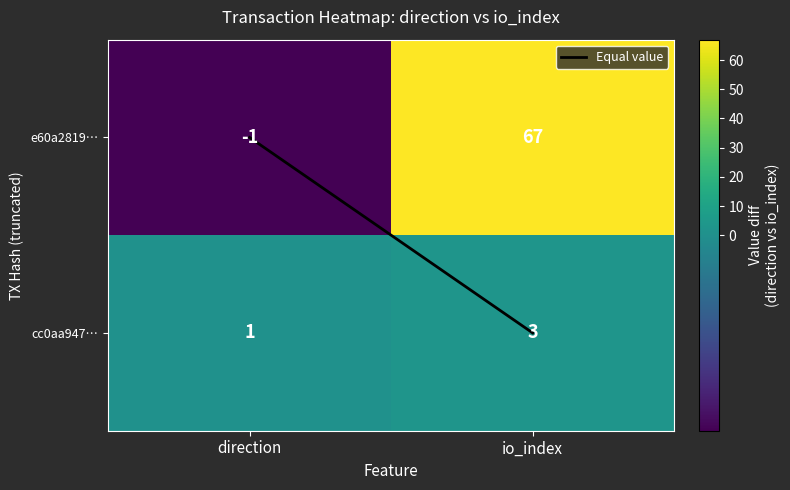

True or false: e60a2819… has a value of 90 at io_index.

False